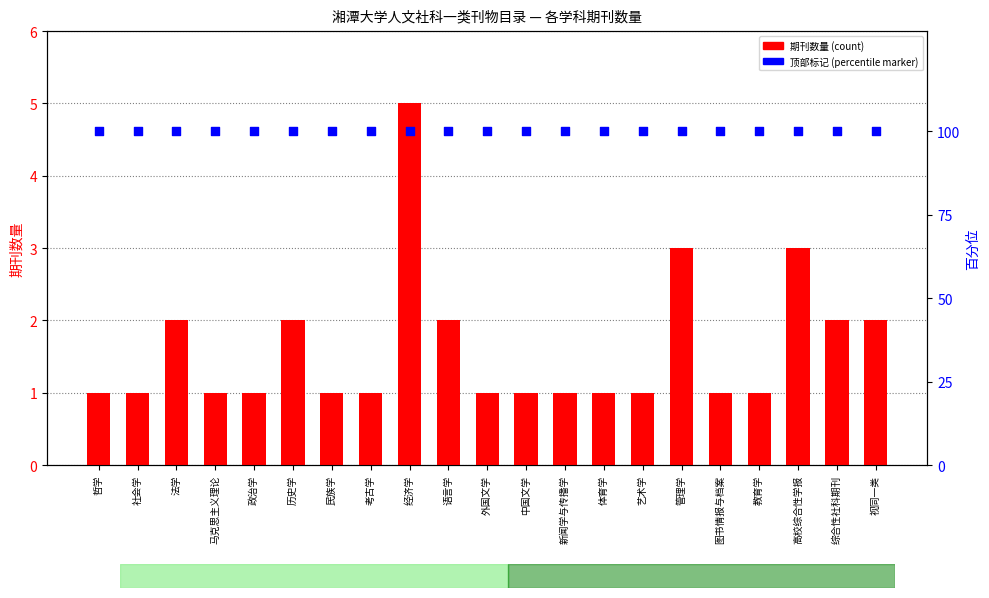

Is the value of 期刊数量 at 教育学 greater than the value of 百分位 at 经济学?

No